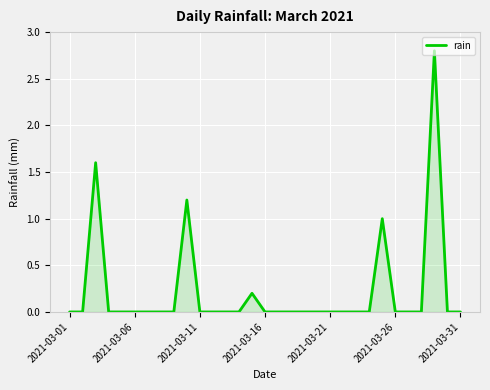

What is the difference between the maximum and minimum values?

2.8